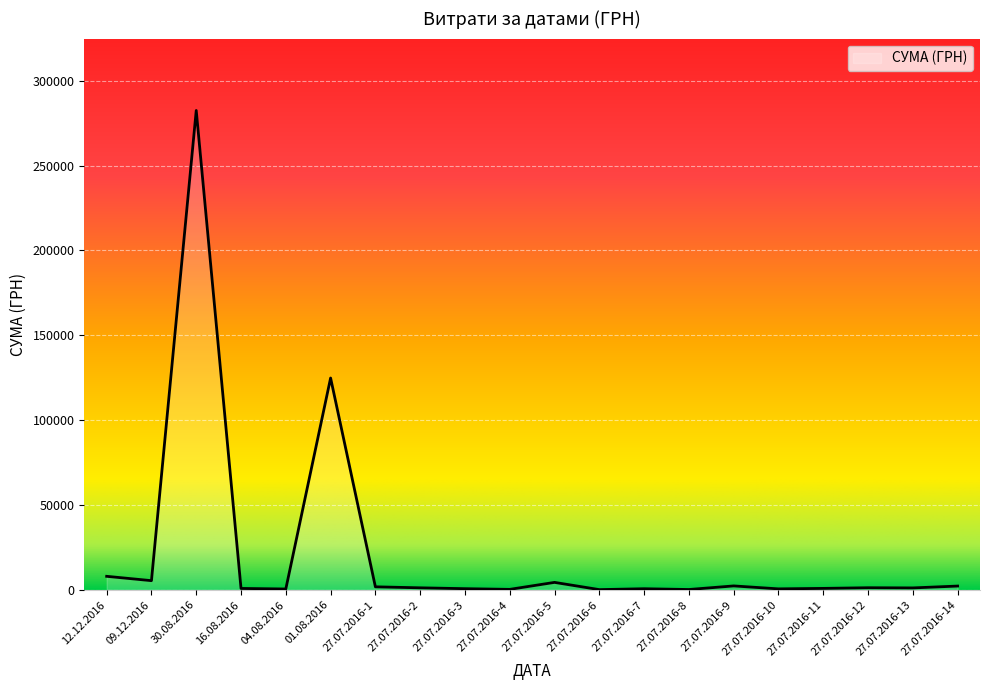

True or false: the data shows 121.0 at 27.07.2016-6.

True